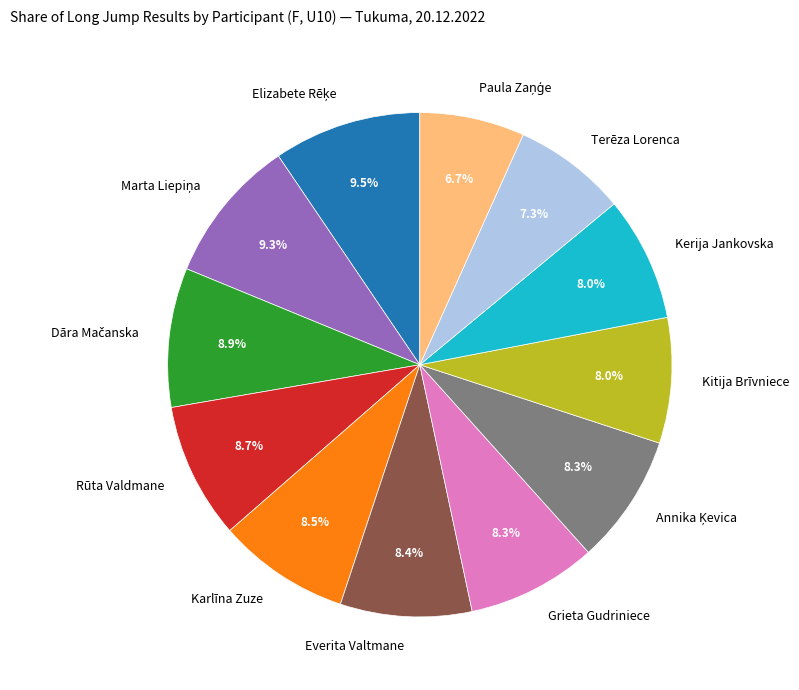

Count the number of slices in the pie.

12